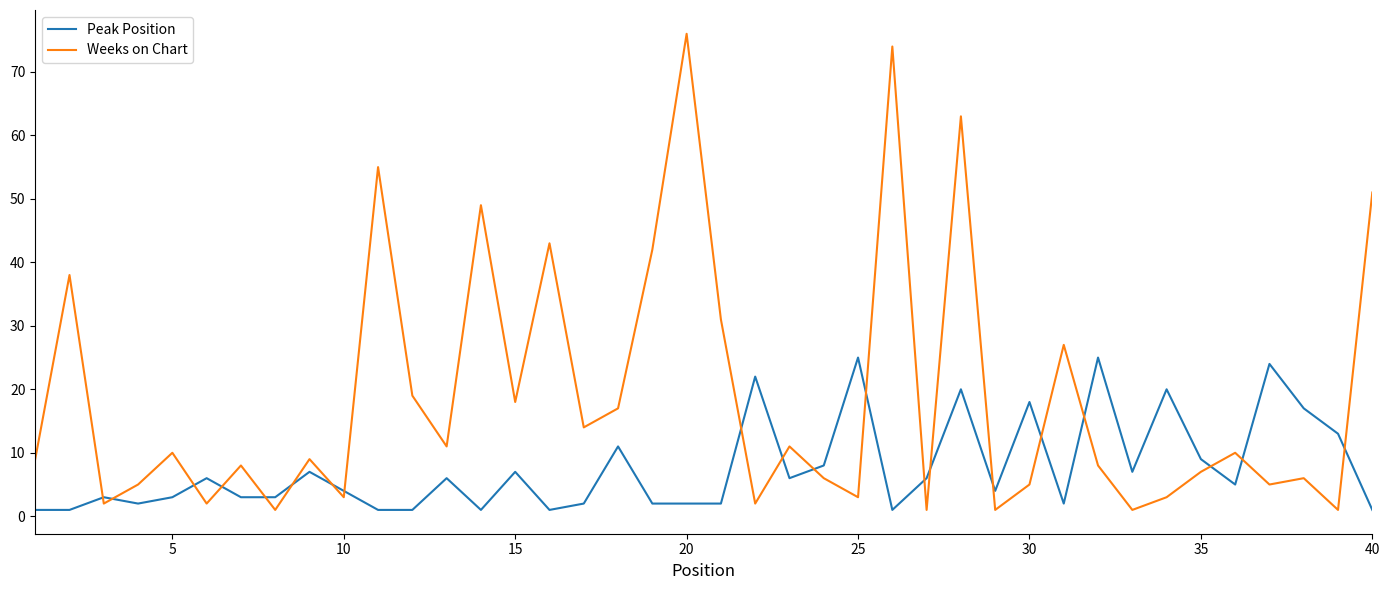

Is this an area chart (filled region under the line)?

No